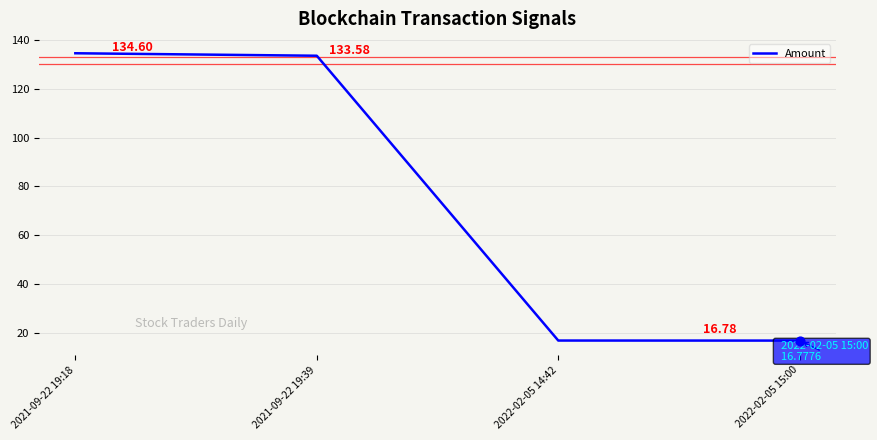

What is the change in value from 2021-09-22 19:18 to 2021-09-22 19:39?

-1.0